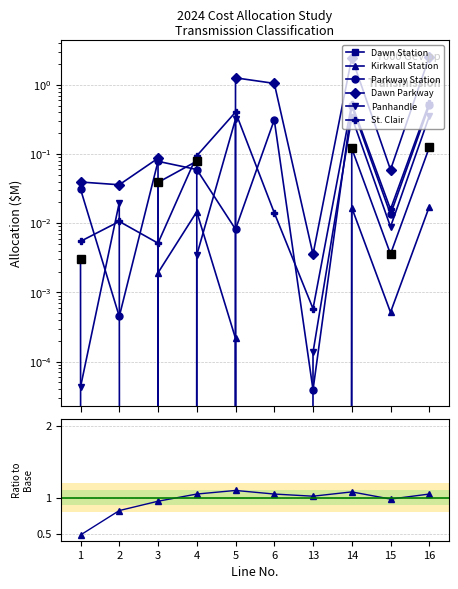

Is it true that St. Clair equals 0.0 at 13?

False